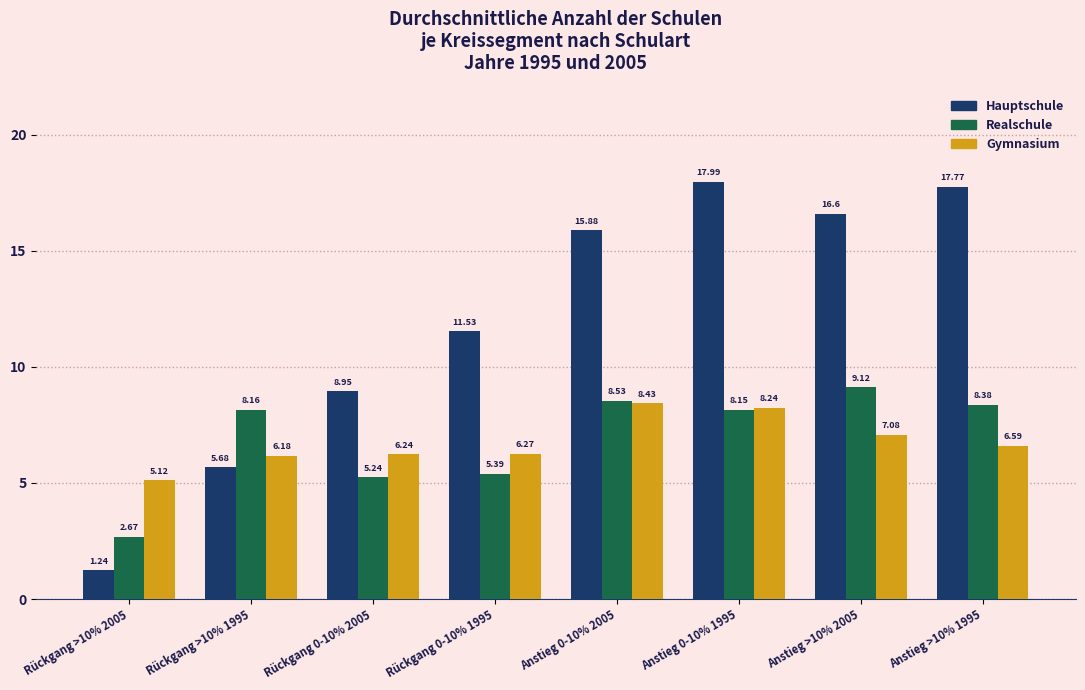

Which series has the largest range (max minus min)?

Hauptschule